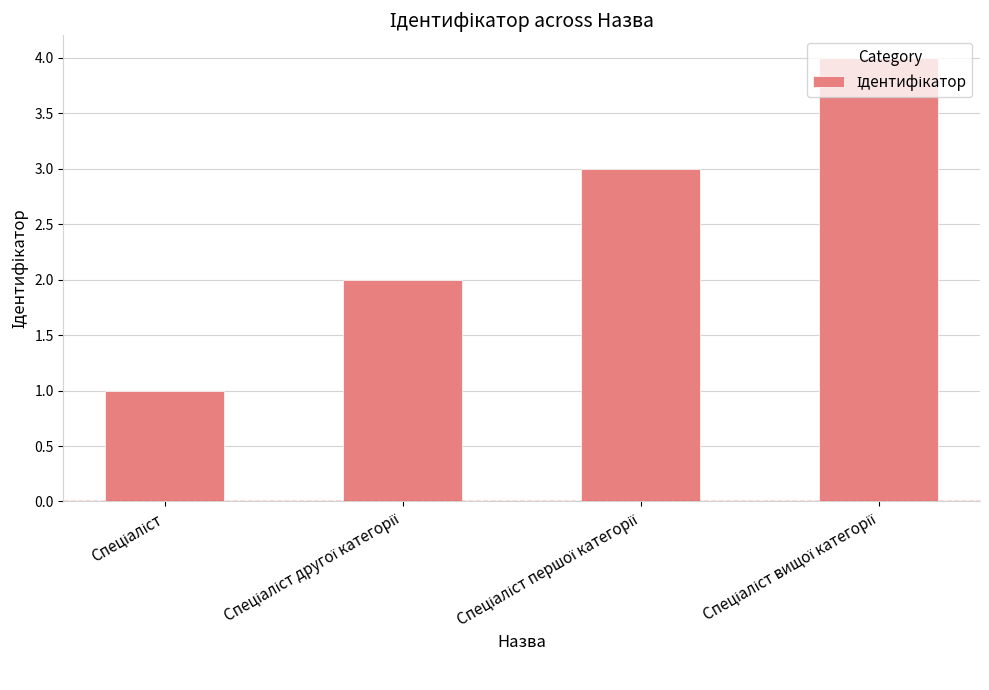

What is the difference between the maximum and minimum values?

3